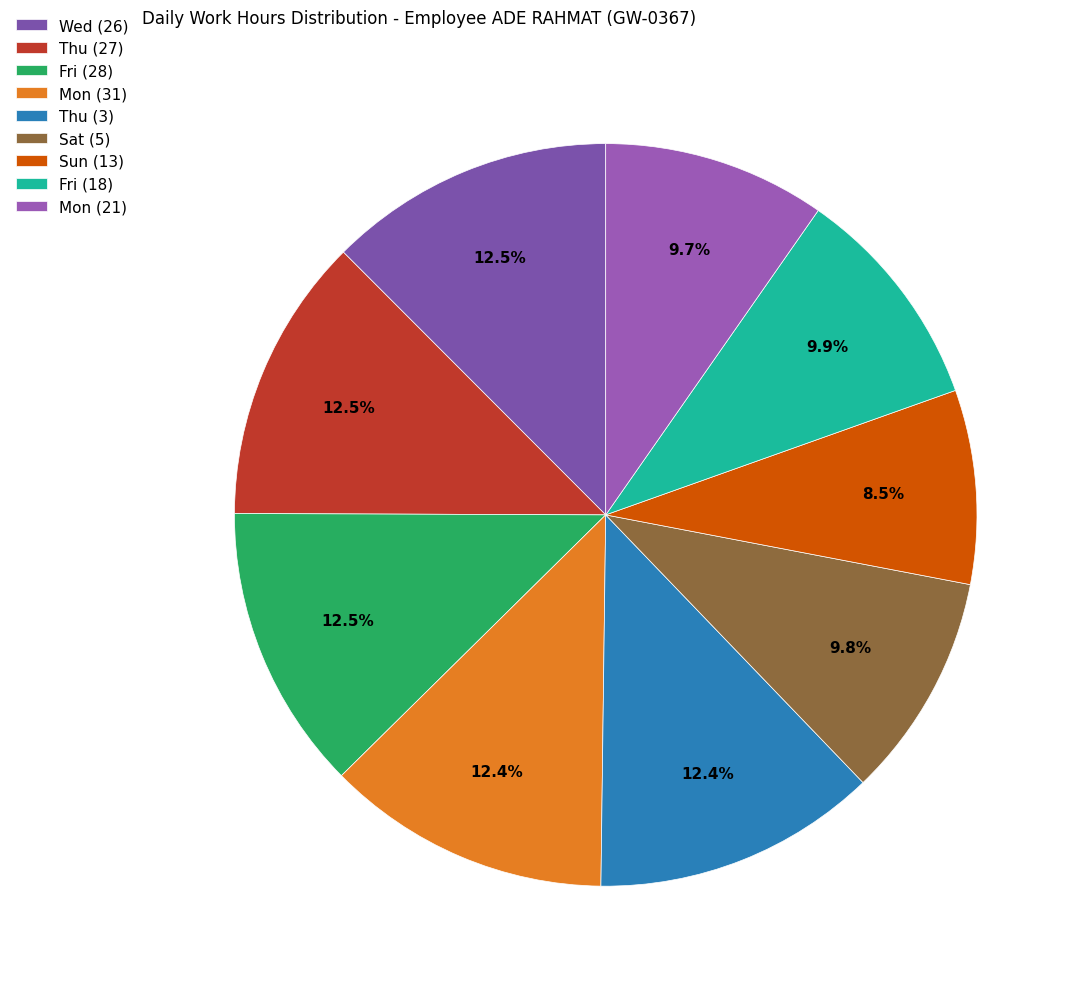

Count the number of slices in the pie.

9